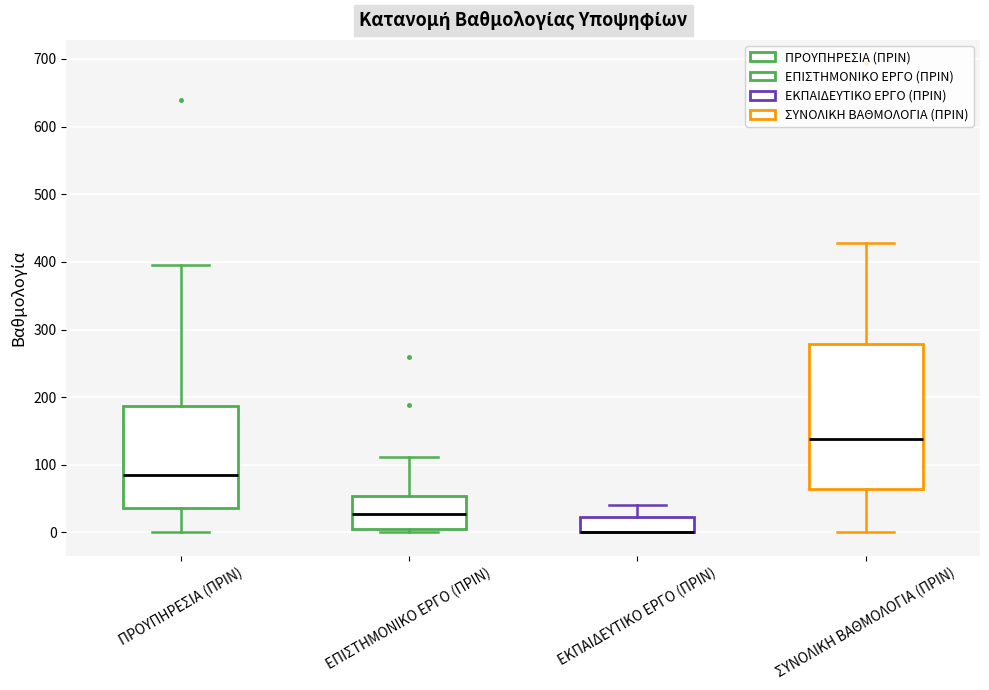

Reading left to right, transcribe this box plot: for each box, give where its median line is, the range the box spans, and where its two whiskers end, as read against the y-axis. The values are not printed on the chart, so give them approximately, as read against the axis.

ΠΡΟΥΠΗΡΕΣΙΑ (ΠΡΙΝ): median 80, box 40 to 190, whiskers 0 to 390
ΕΠΙΣΤΗΜΟΝΙΚΟ ΕΡΓΟ (ΠΡΙΝ): median 30, box 0 to 50, whiskers 0 (just below the box's lower edge) to 110
ΕΚΠΑΙΔΕΥΤΙΚΟ ΕΡΓΟ (ΠΡΙΝ): median 0 (drawn on the box's lower edge), box 0 to 20, whiskers 0 to 40
ΣΥΝΟΛΙΚΗ ΒΑΘΜΟΛΟΓΙΑ (ΠΡΙΝ): median 140, box 60 to 280, whiskers 0 to 430